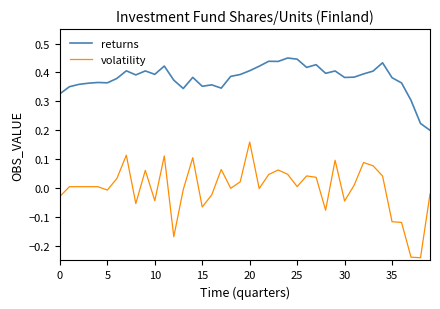

True or false: volatility and returns intersect in this chart.

False